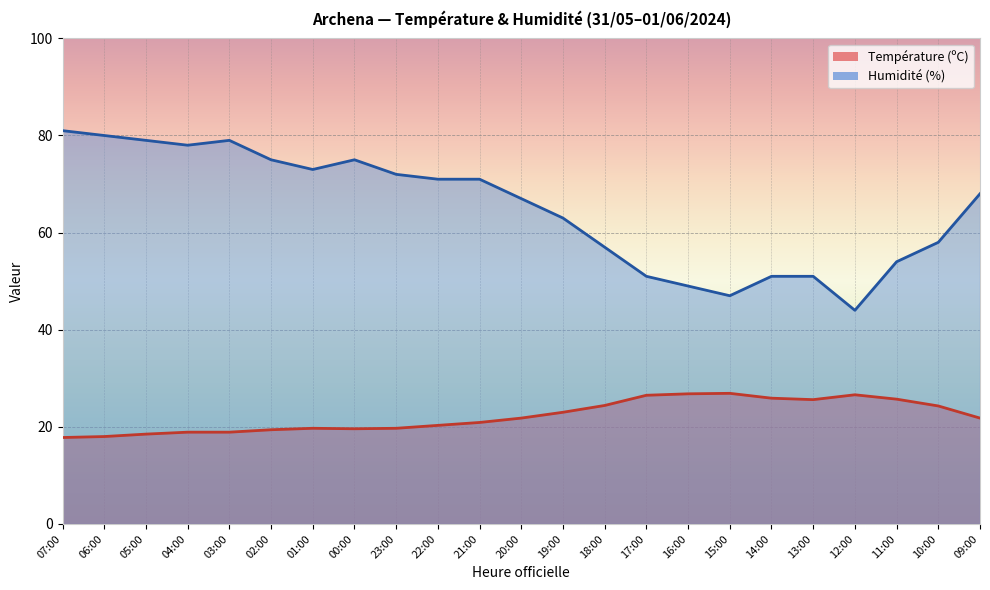

Which series changed the most between 07:00 and 09:00?

Humidité (%)